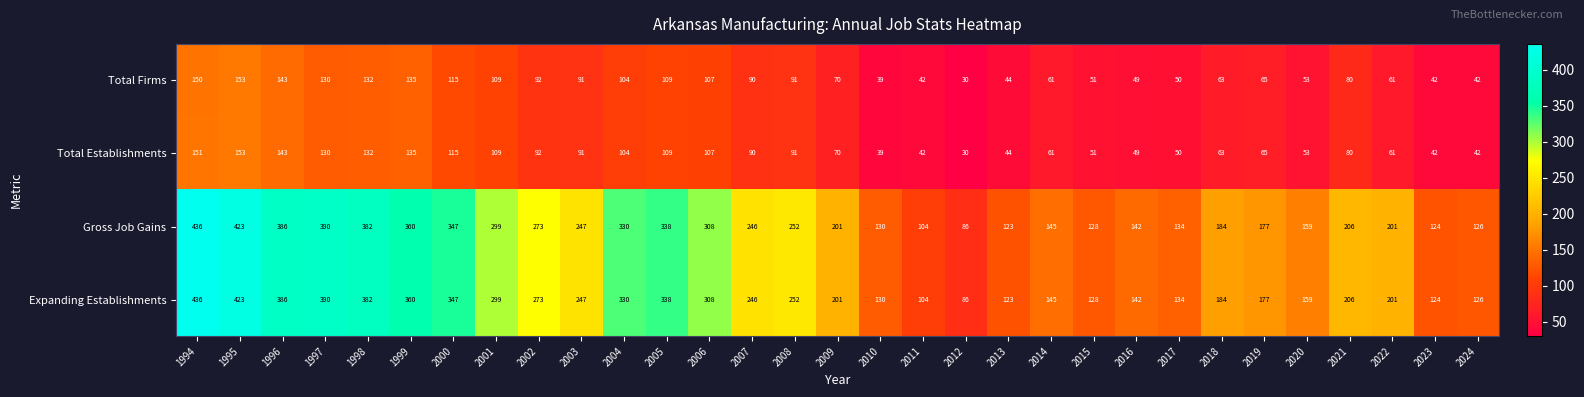

What is the average value of the Gross Job Gains series?

238